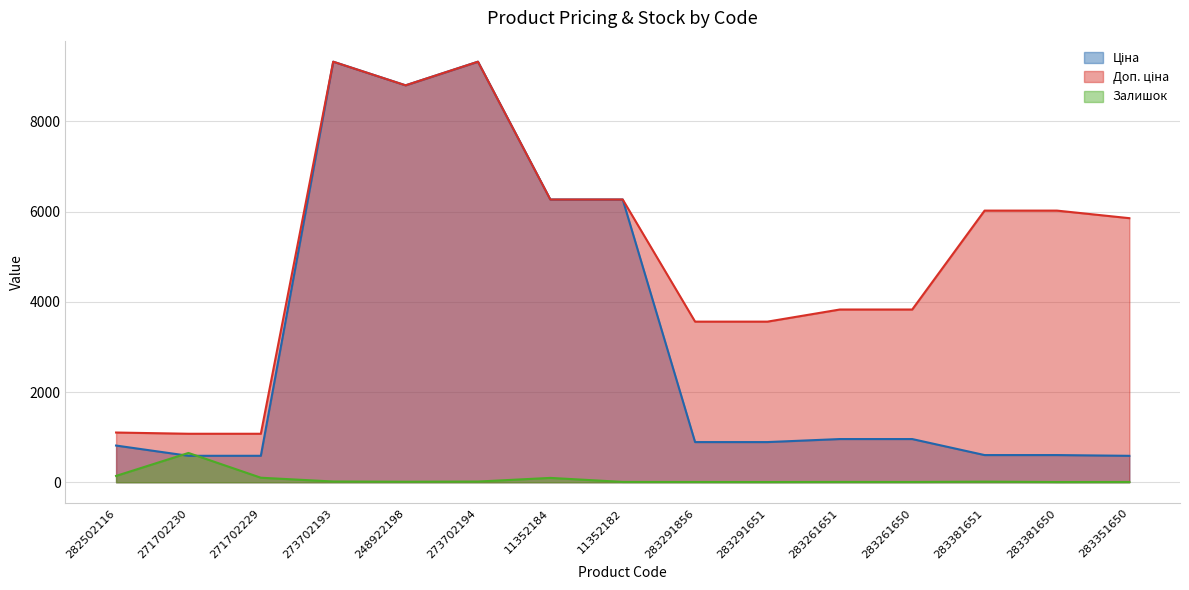

What is the minimum value for Доп. ціна?

1074.5